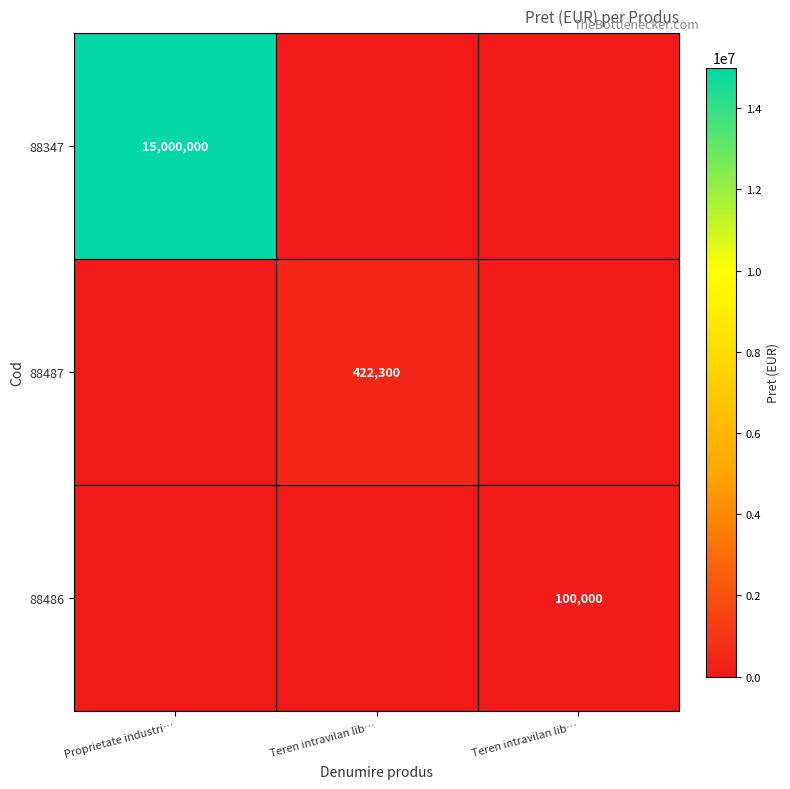

At which label does 88347 reach its minimum?

Teren intravilan lib…